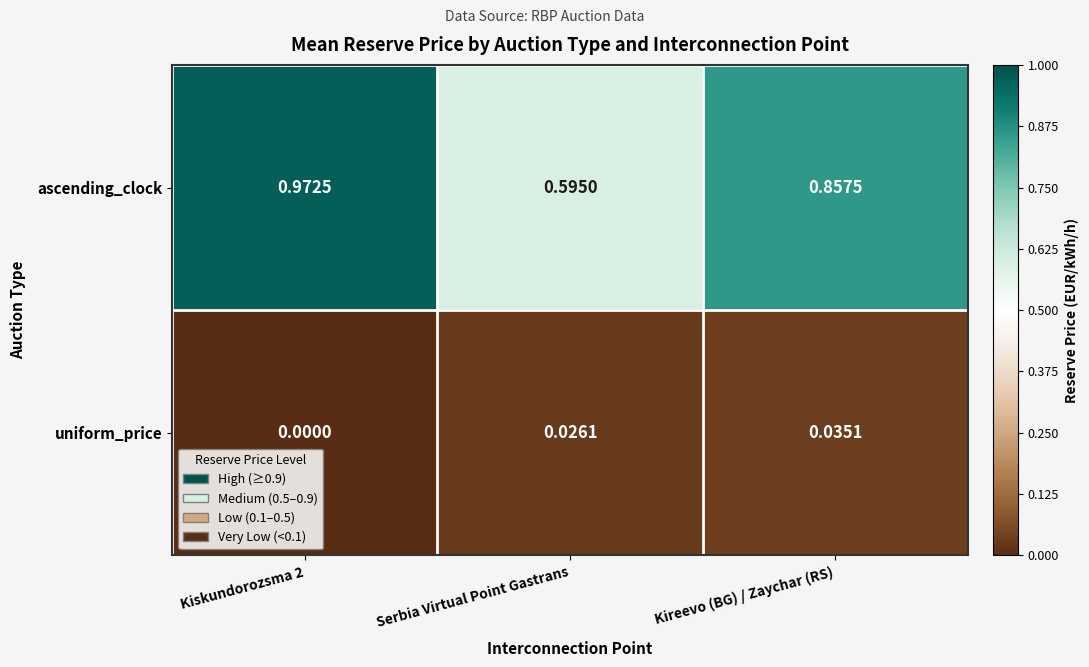

Between Kiskundorozsma 2 and Kireevo (BG) / Zaychar (RS), which series saw the biggest shift?

ascending_clock